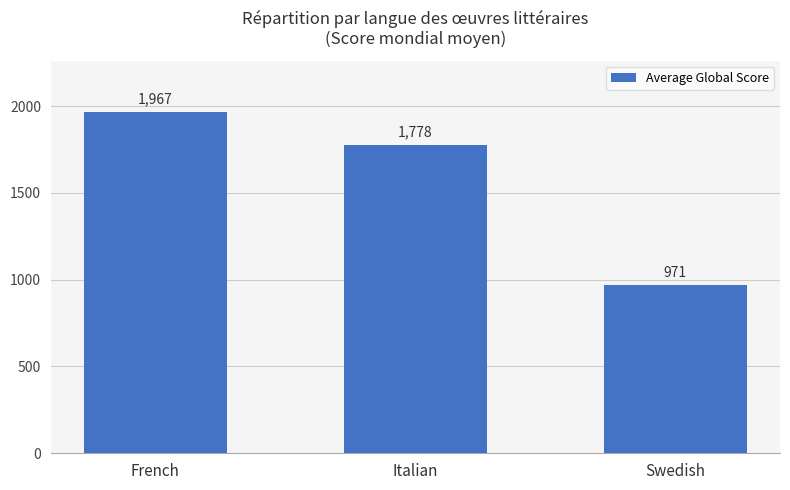

The chart shows a value of 1778 at Italian. True or false?

True